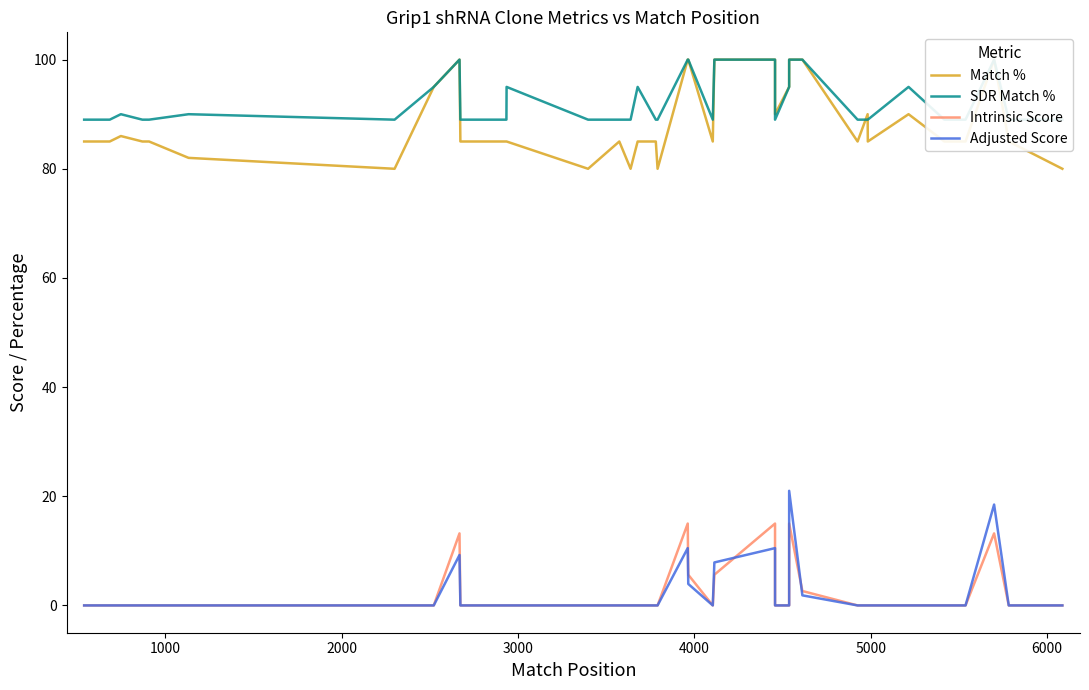

Which series has the largest total across all categories?

SDR Match %